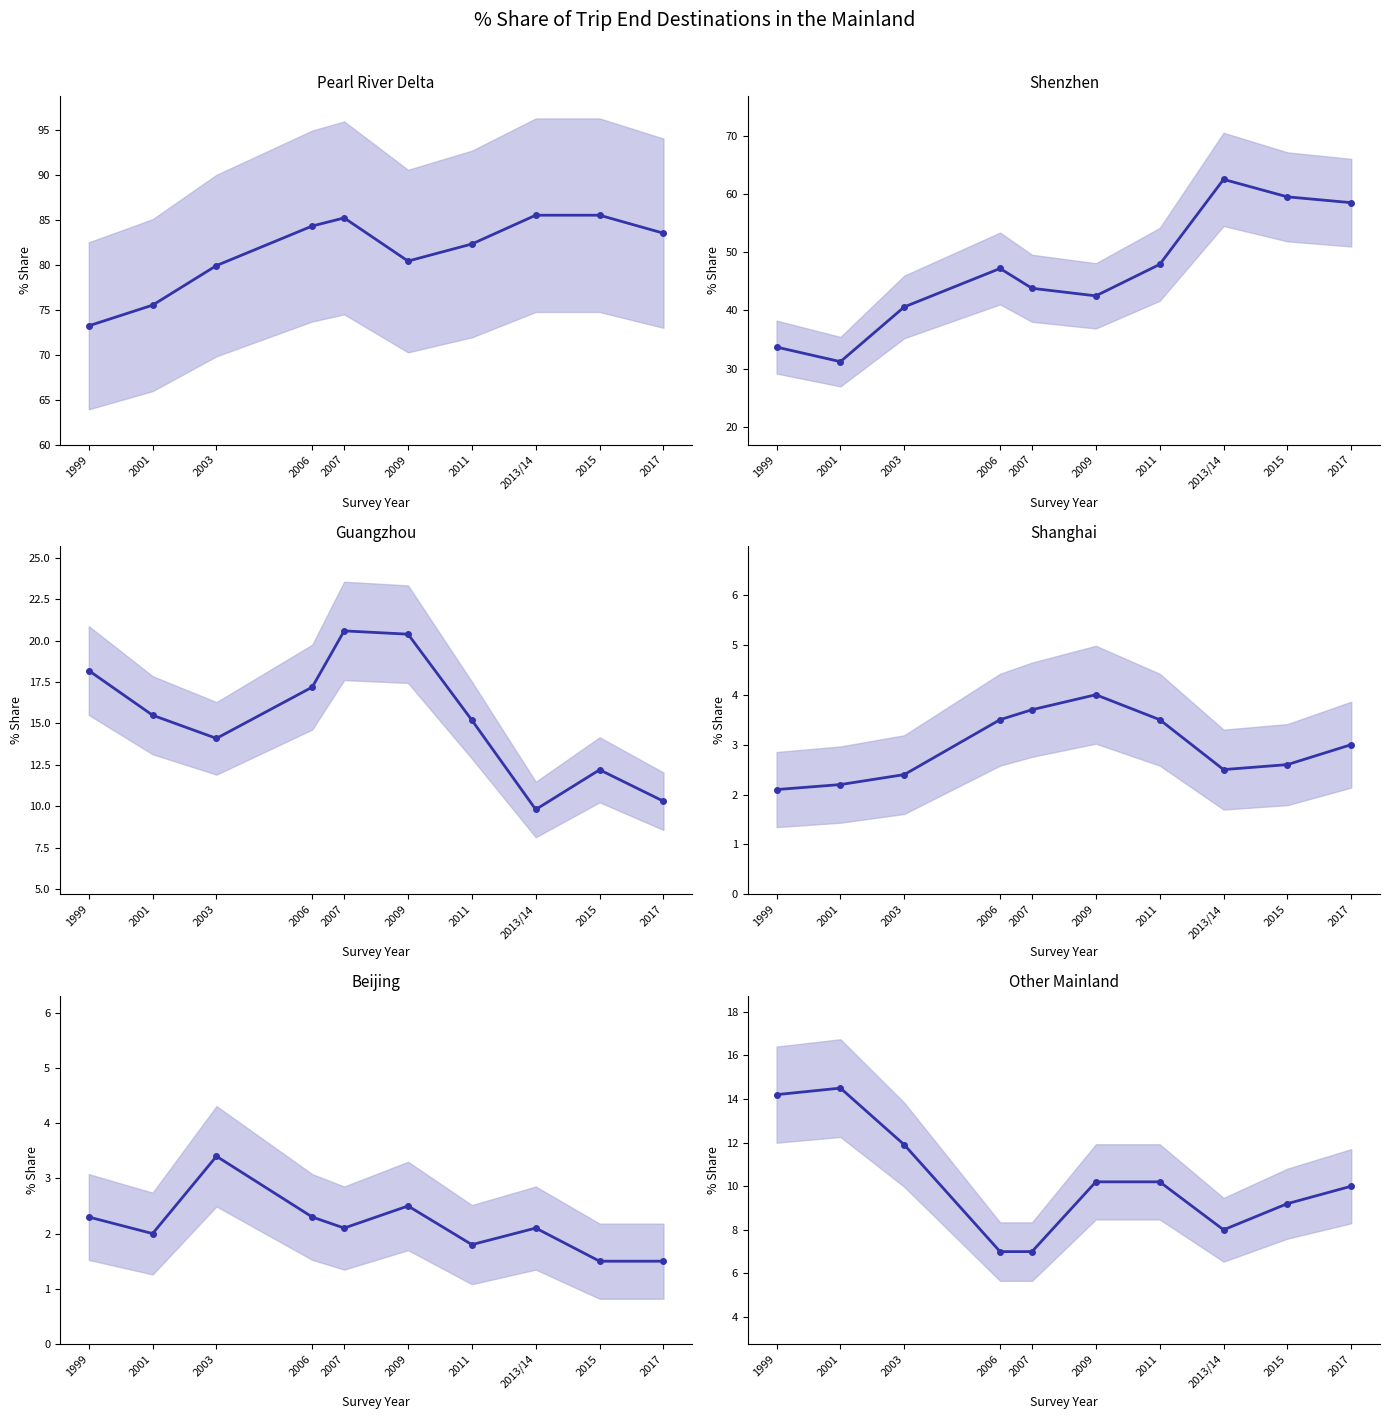

What position from the left is 2007?

5